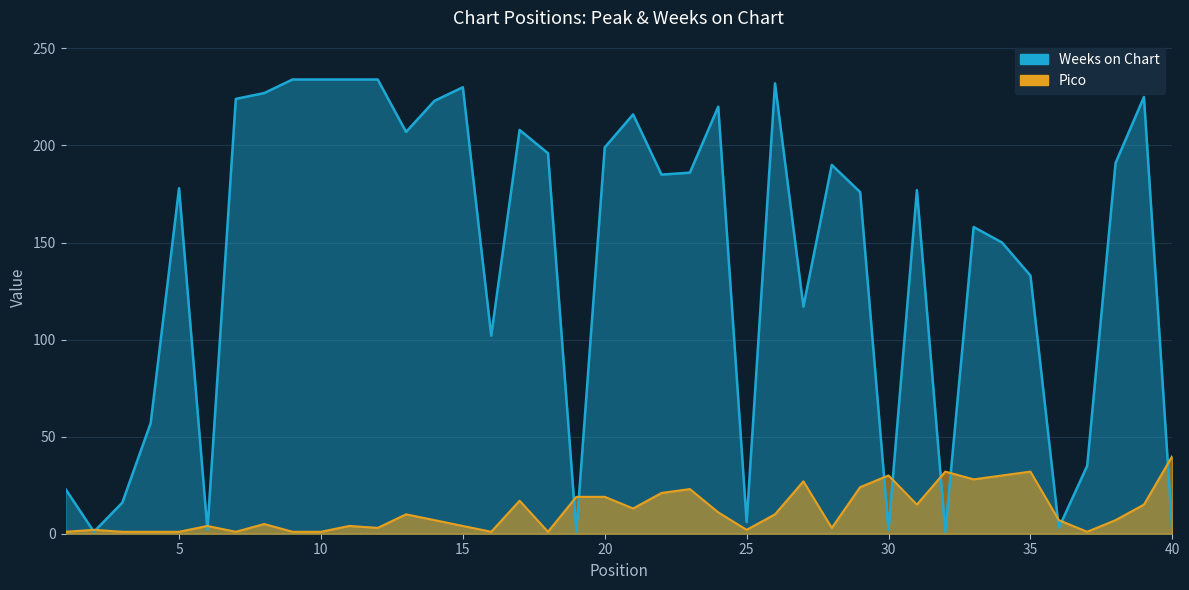

Reading left to right, list all the values displayed in this chart.

Pico: 1=1	2=2	3=1	4=1	5=1	6=4	7=1	8=5	9=1	10=1	11=4	12=3	13=10	14=7	15=4	16=1	17=17	18=1	19=19	20=19	21=13	22=21	23=23	24=11	25=2	26=10	27=27	28=3	29=24	30=30	31=15	32=32	33=28	34=30	35=32	36=7	37=1	38=7	39=15	40=40
Weeks on Chart: 1=23	2=1	3=16	4=57	5=178	6=2	7=224	8=227	9=234	10=234	11=234	12=234	13=207	14=223	15=230	16=102	17=208	18=196	19=1	20=199	21=216	22=185	23=186	24=220	25=6	26=232	27=117	28=190	29=176	30=2	31=177	32=1	33=158	34=150	35=133	36=3	37=35	38=191	39=225	40=1